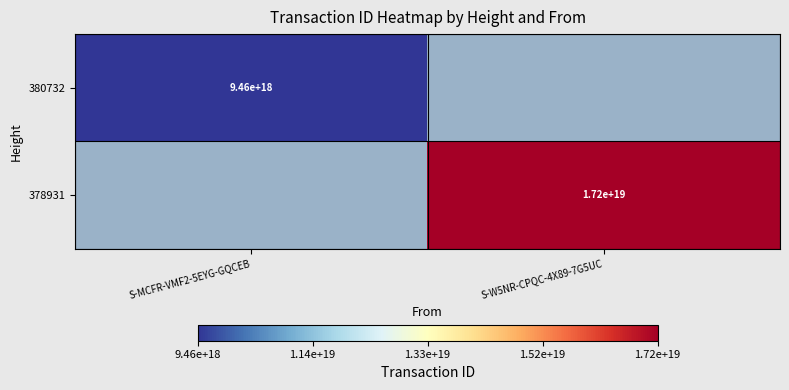

The 380732 series shows 9460000000000000000 at S-MCFR-VMF2-5EYG-GQCEB. True or false?

True